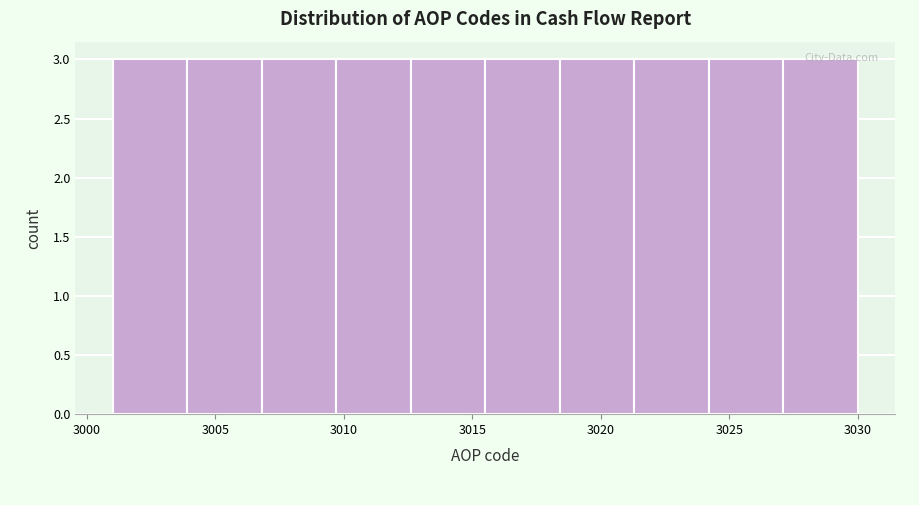

Reading left to right, transcribe this chart: for each bar, give the range it covers on the x-axis and its height. Neither the bar edges nor the heights are printed on the chart, so give them approximately, as read against the axes.

3001.0 to 3003.9: 3
3003.9 to 3006.8: 3
3006.8 to 3009.7: 3
3009.7 to 3012.6: 3
3012.6 to 3015.5: 3
3015.5 to 3018.4: 3
3018.4 to 3021.3: 3
3021.3 to 3024.2: 3
3024.2 to 3027.1: 3
3027.1 to 3030.0: 3